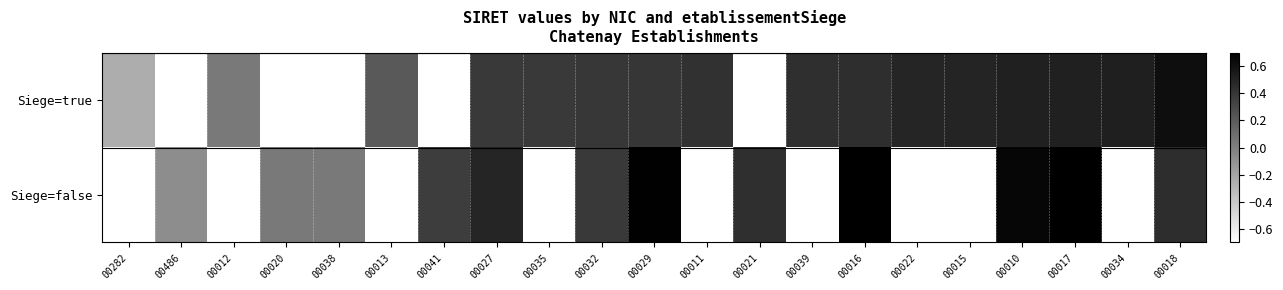

What is the total value across all series at 00027?

0.9